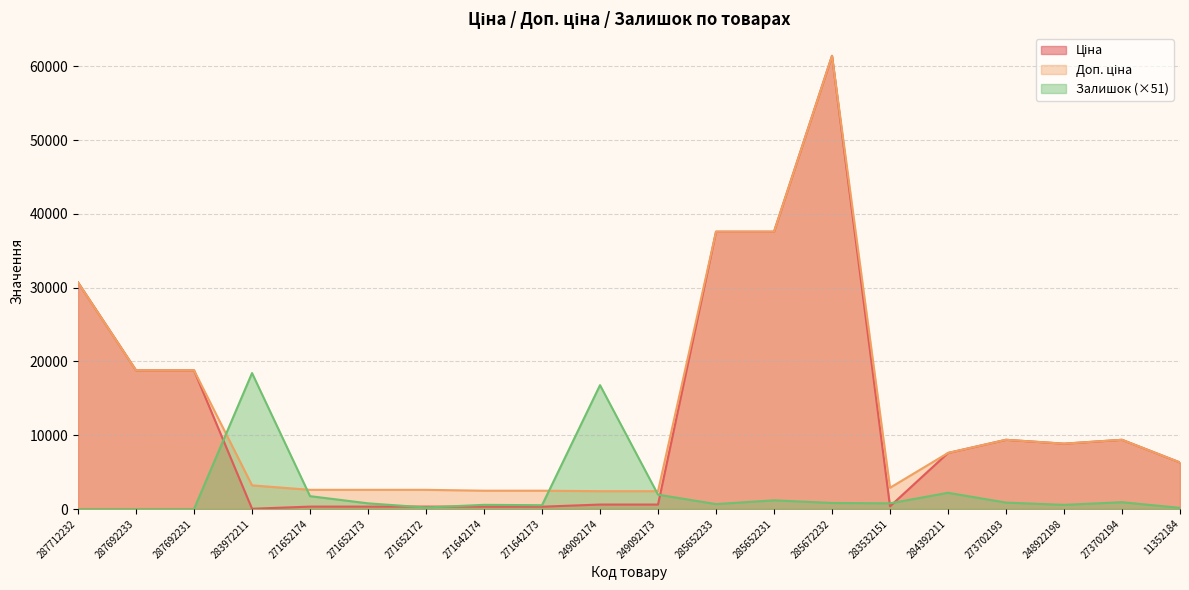

True or false: Доп. ціна and Ціна cross at least once.

False